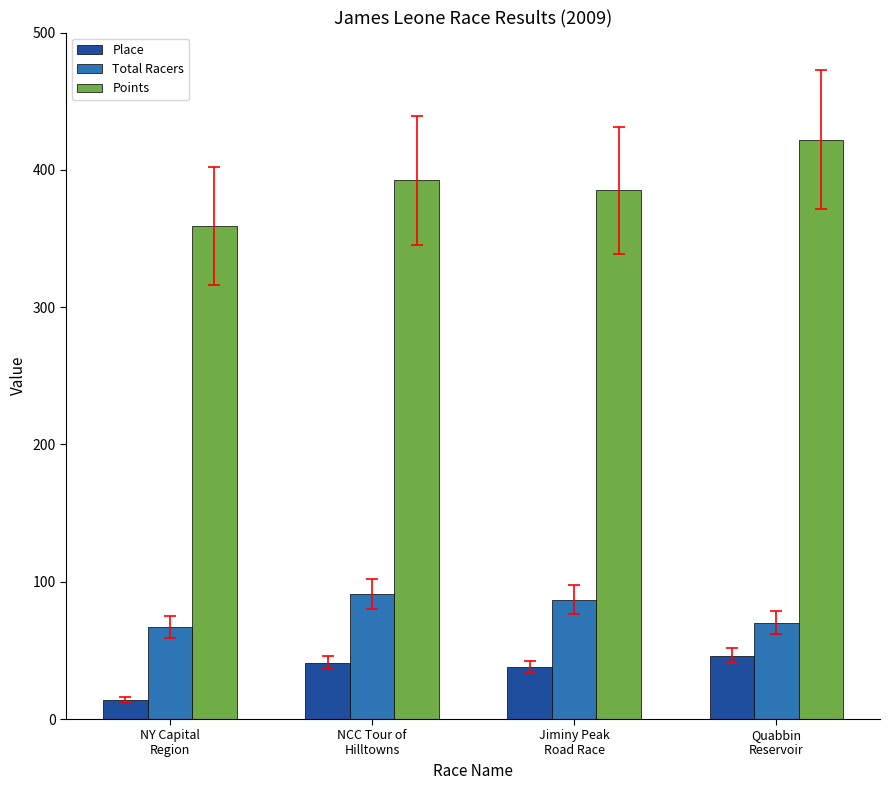

What position from the right is Jiminy Peak
Road Race?

2